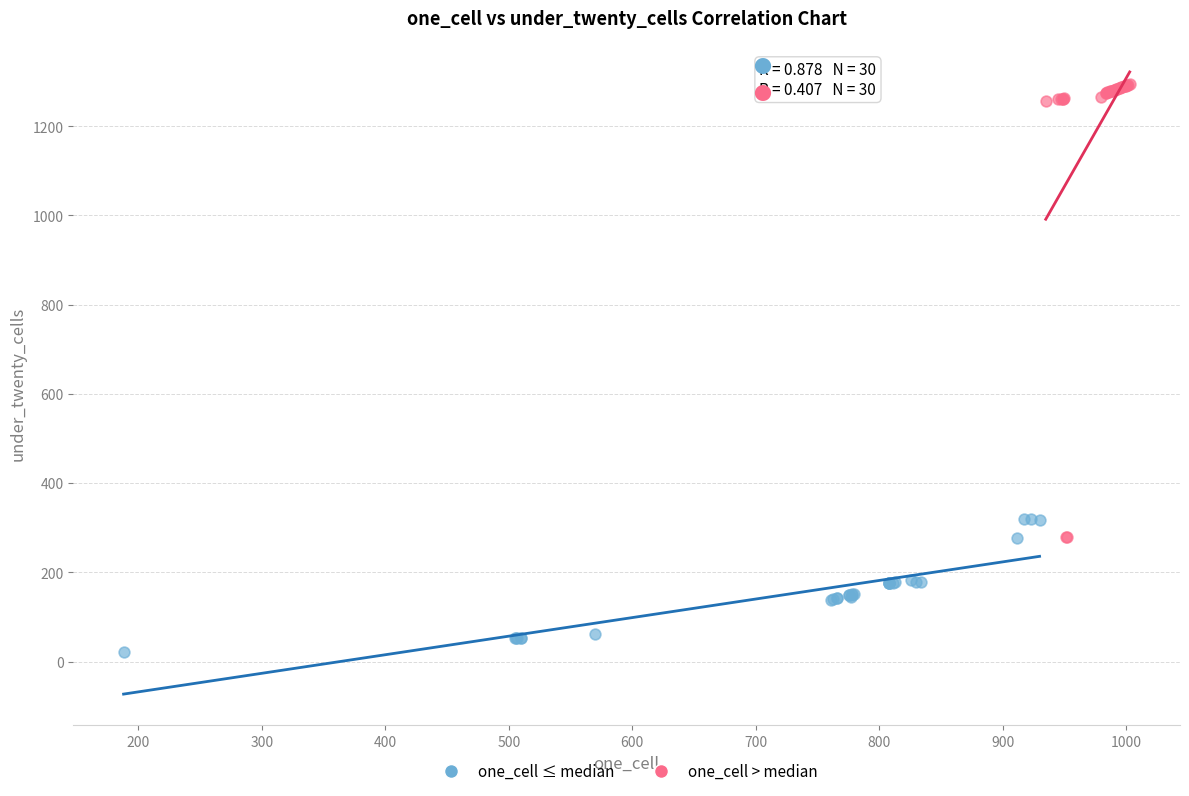

Which series reaches the minimum Y coordinate?

one_cell ≤ median